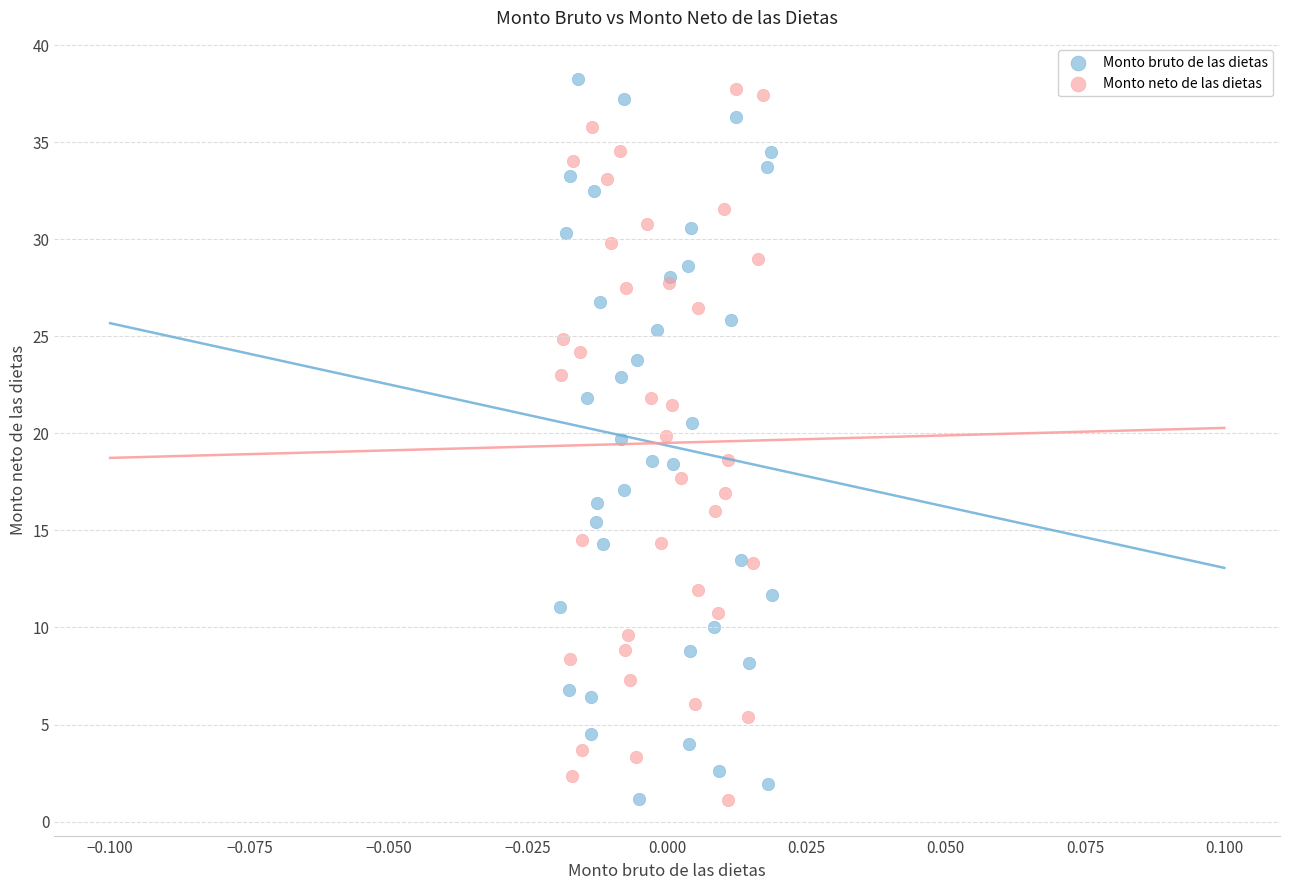

Which series has the largest Y range (max minus min)?

Monto bruto de las dietas